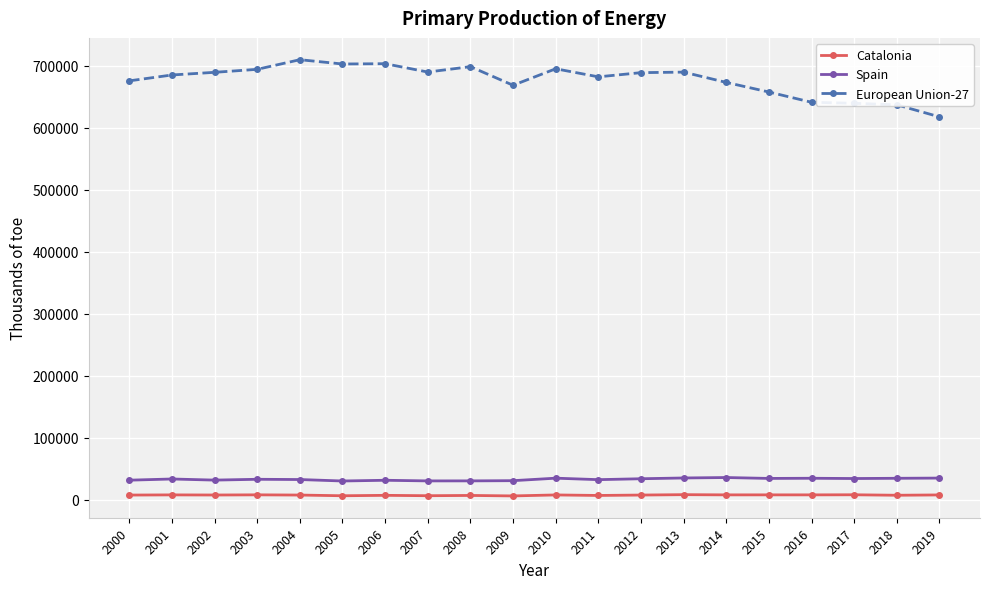

Is the value of European Union-27 at 2006 greater than the value of Catalonia at 2018?

Yes